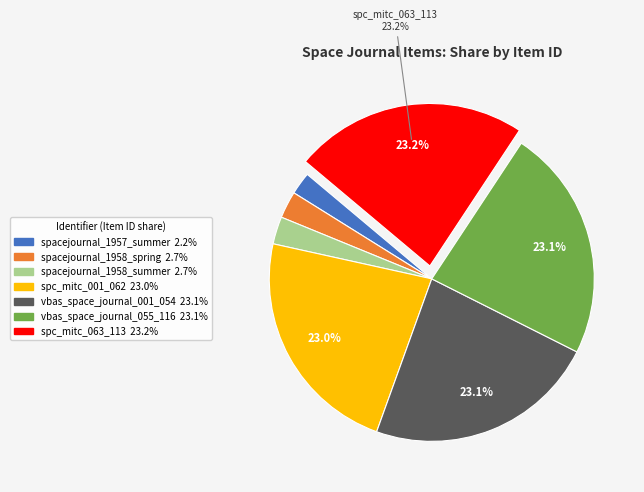

Is there any slice that represents more than half of the pie?

No